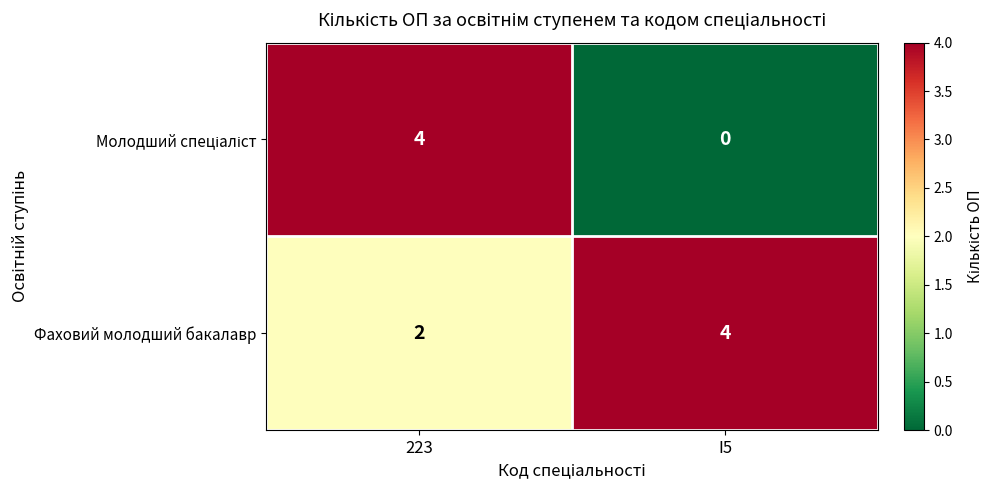

At which category does the chart reach its minimum across all series?

I5